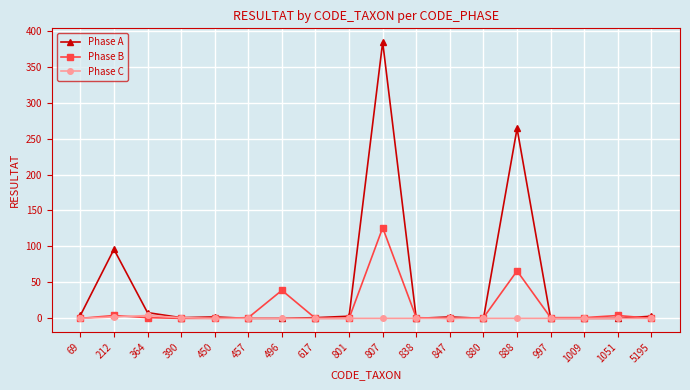

At how many categories does at least one series exceed 66?

3